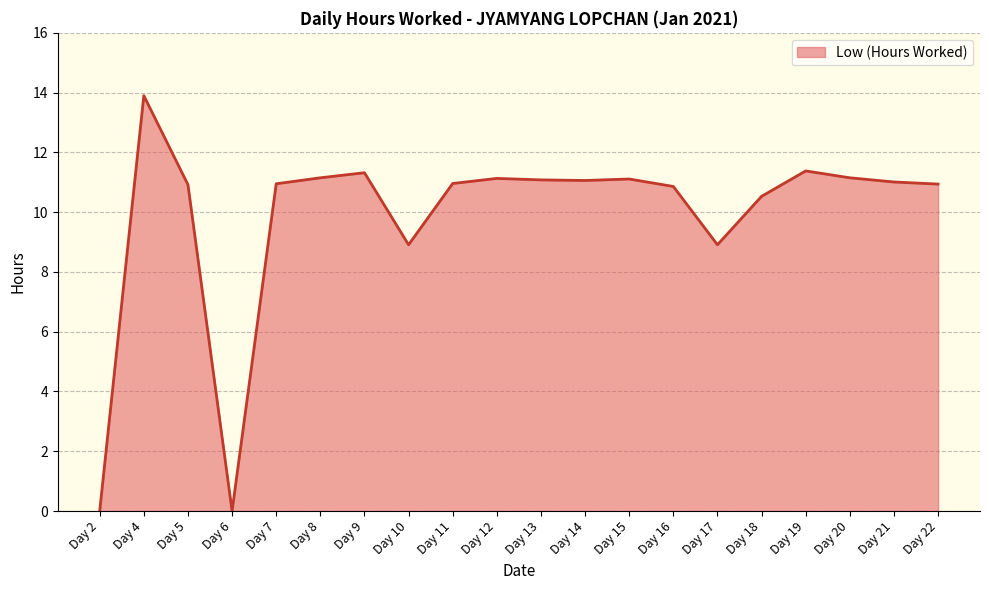

Is it true that the value at Day 11 is 11.0?

True